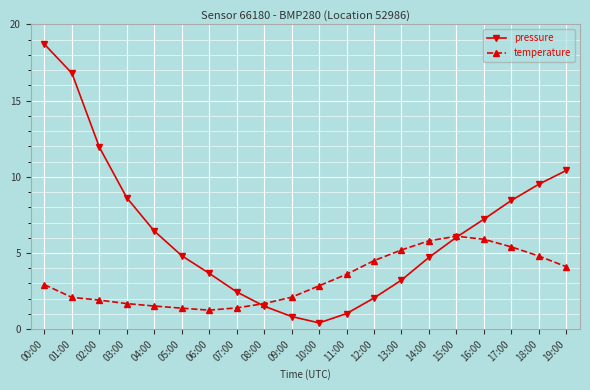

Which series ends up on top after the final intersection of pressure and temperature?

pressure